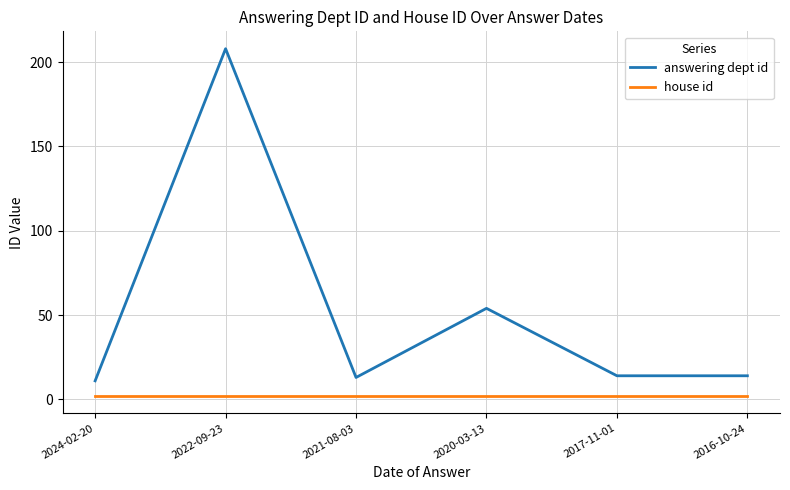

At which category is the sum across all series the highest?

2022-09-23